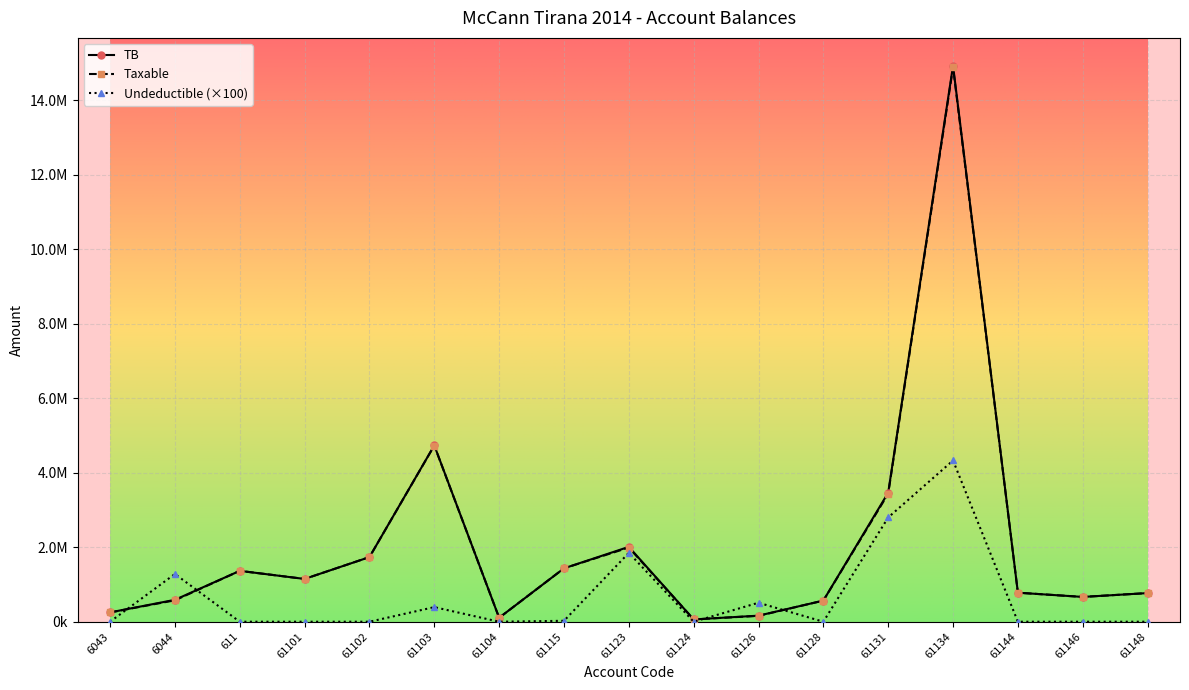

What is the spread (max minus min) of values at 61126?

352010.0